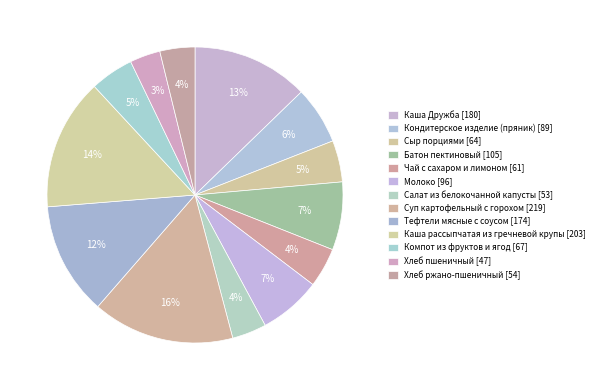

Which category has the biggest portion of the pie?

Суп картофельный с горохом